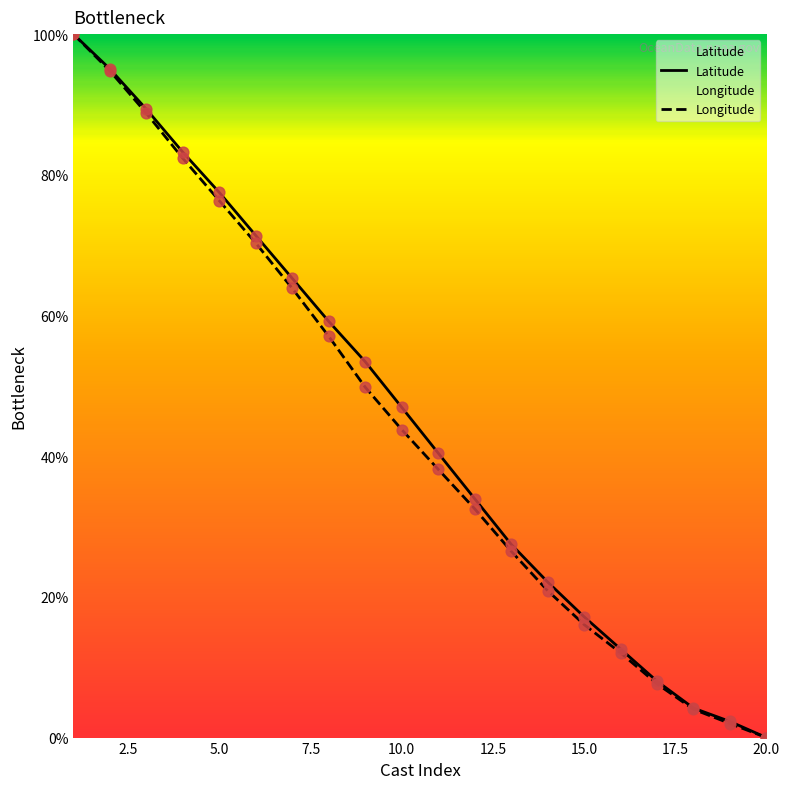

Which series has the largest total across all categories?

Latitude